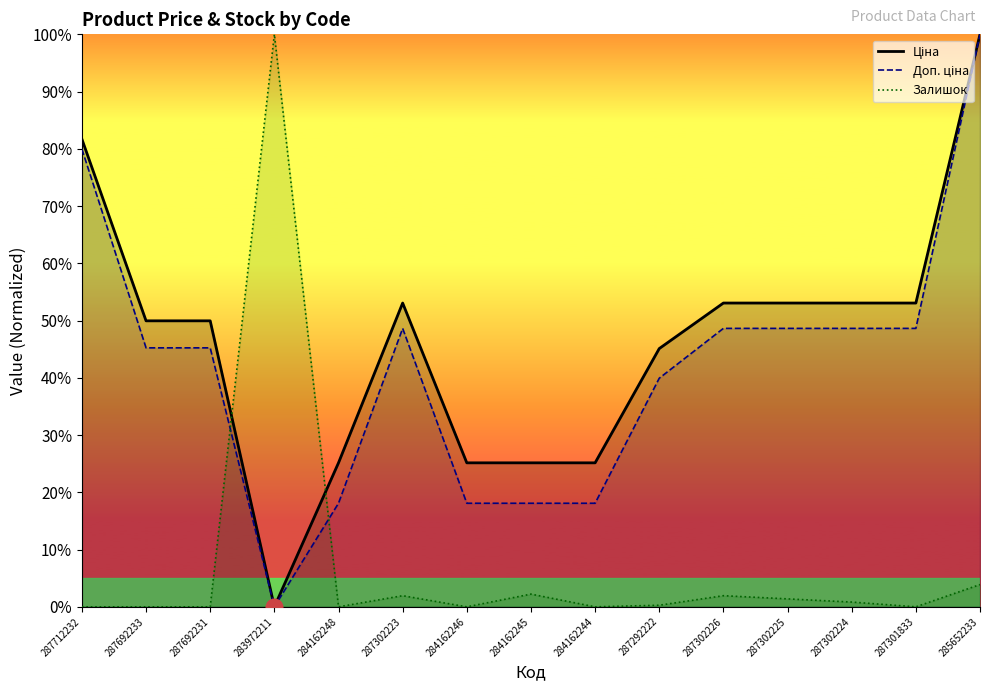

What is the average value of the Ціна series?

0.5